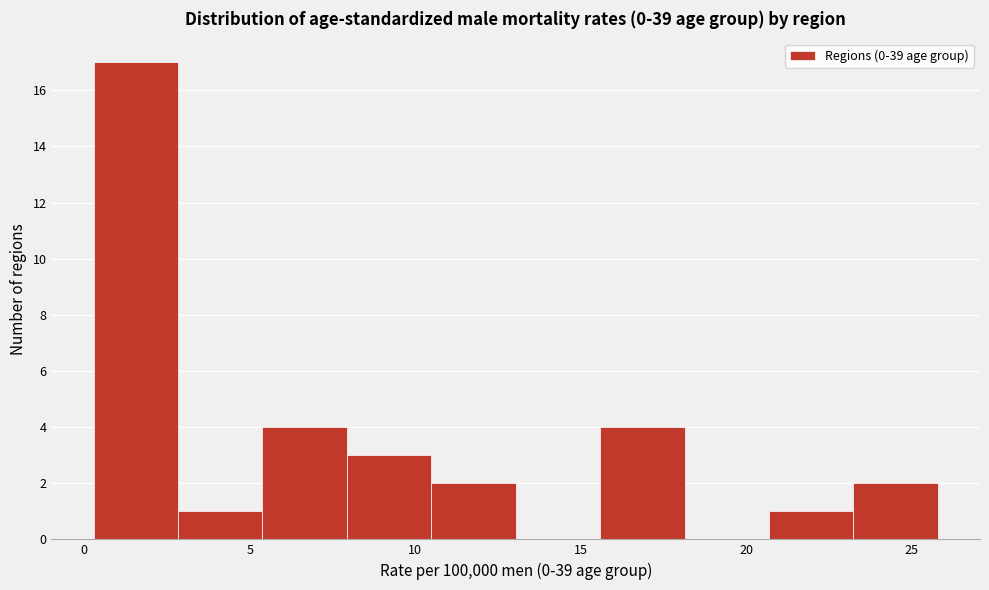

Over which range of the x-axis is the bar tallest?

0.5 to 3.0